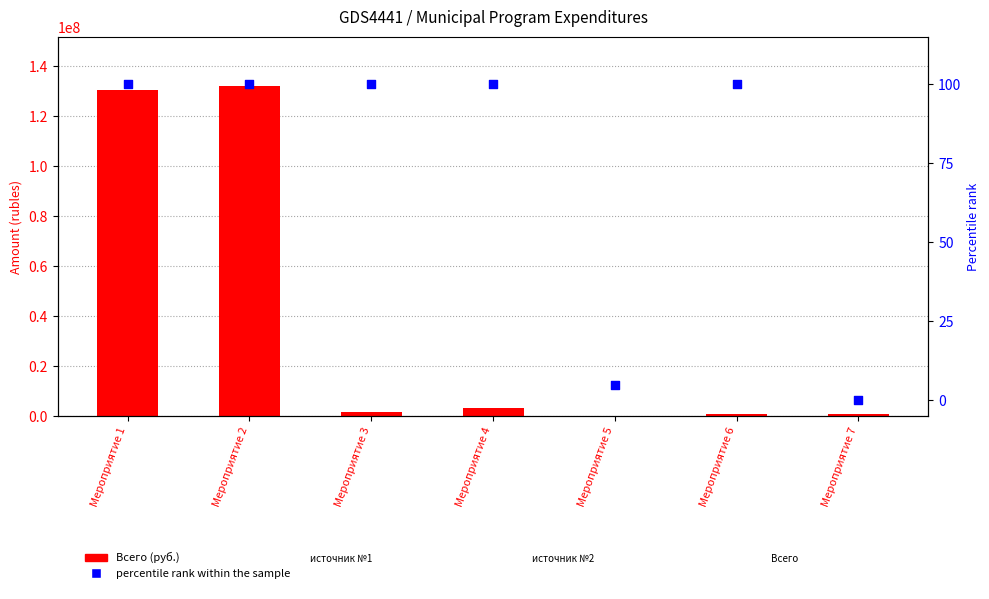

At how many categories does at least one series exceed 4027205?

2